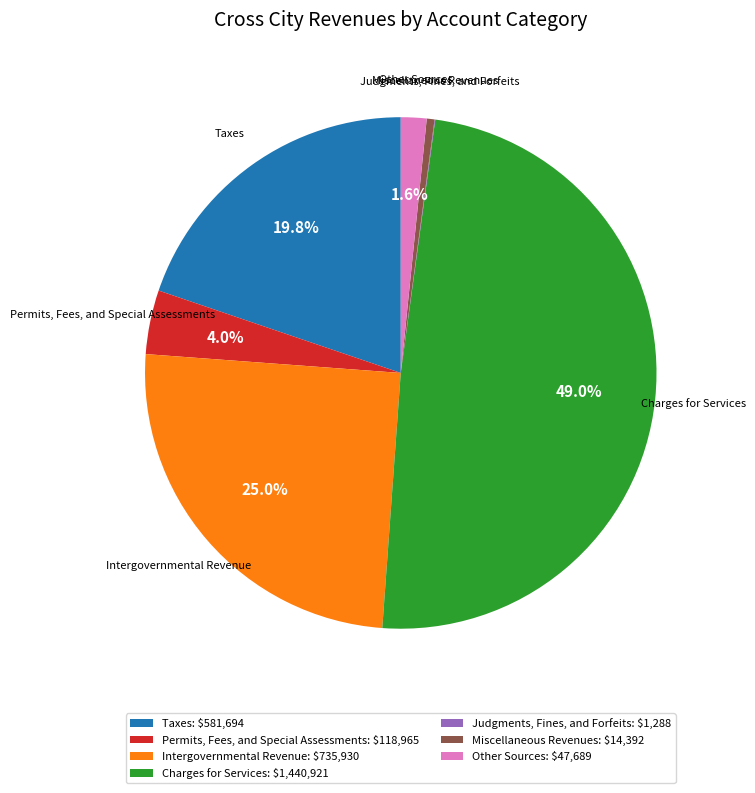

To the nearest percent, what percentage of the pie is Intergovernmental Revenue?

25%